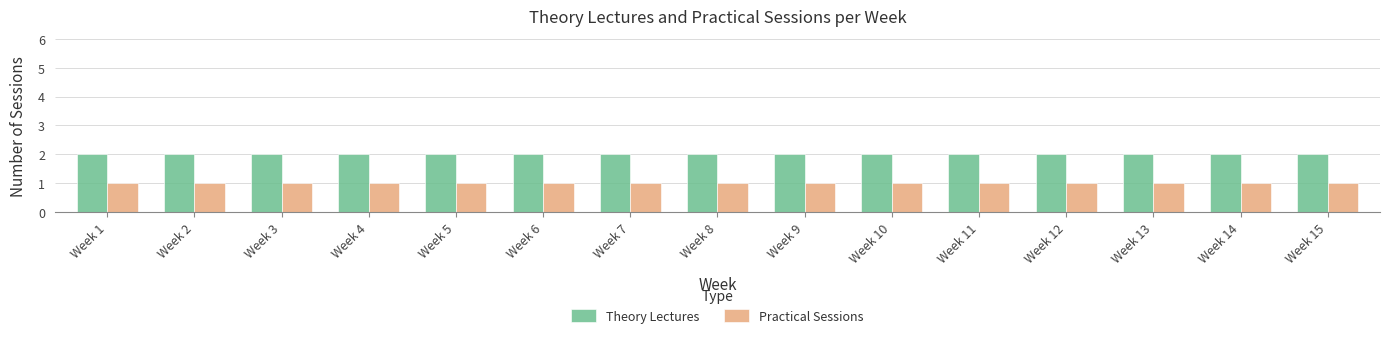

Rank the series at Week 13 from highest to lowest value.

Theory Lectures, Practical Sessions